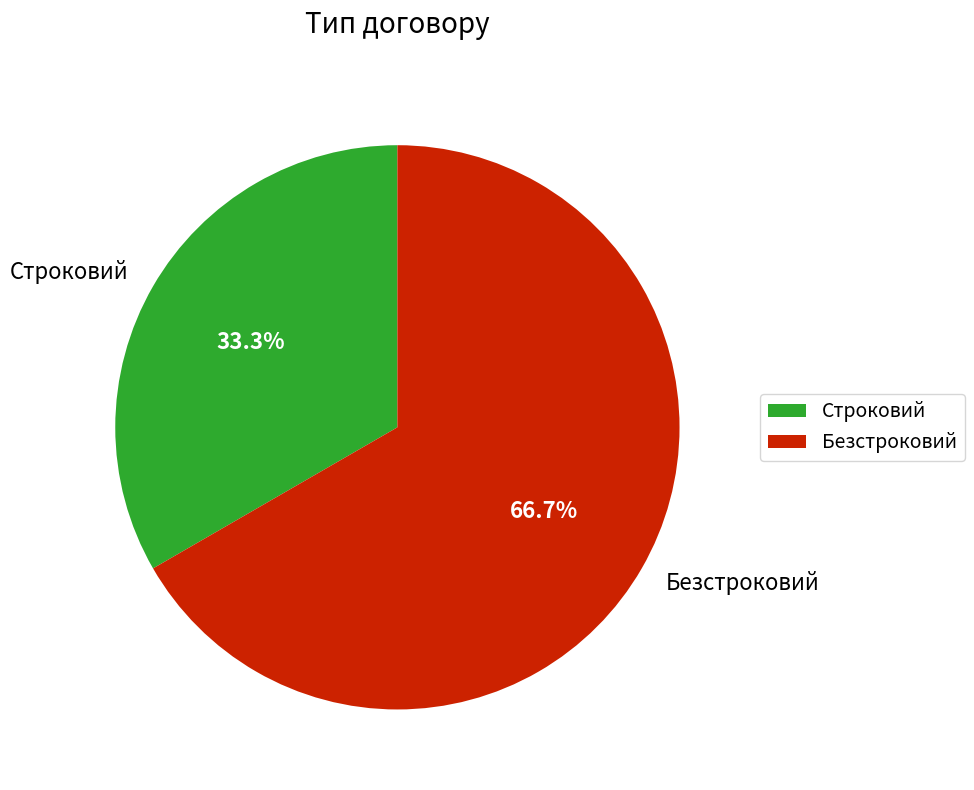

What percentage is the Строковий slice, to the nearest percent?

33%